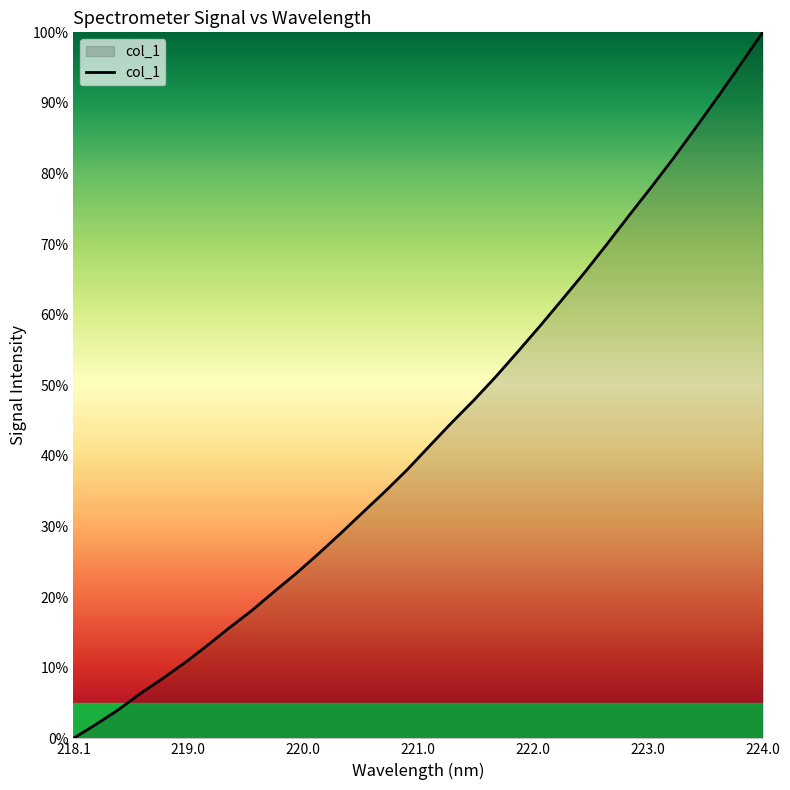

What is the greatest value displayed?

100.0